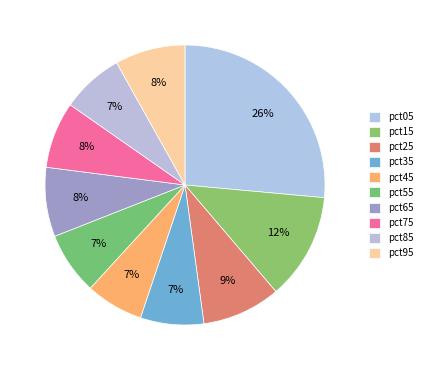

Do pct95 and pct05 together represent more than half of the pie?

No